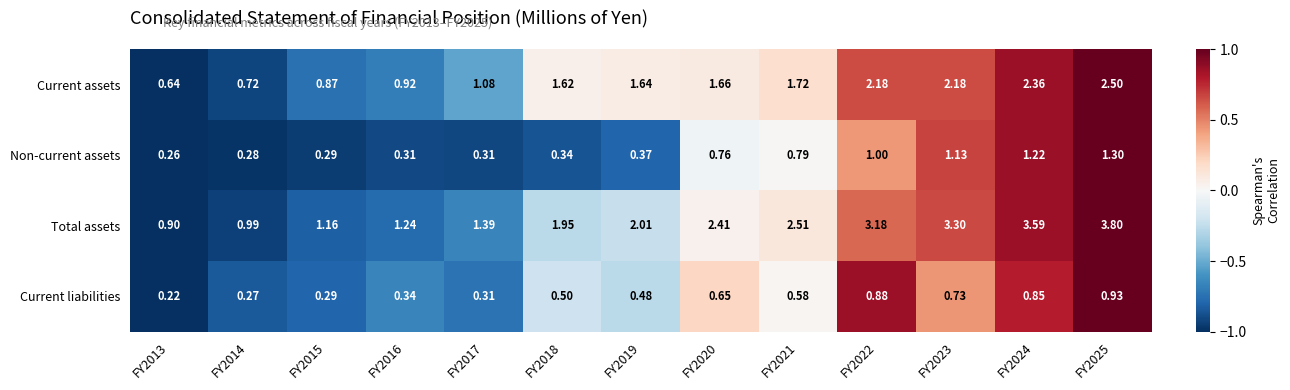

List the series in order of their peak value, highest first.

Total assets, Current assets, Non-current assets, Current liabilities